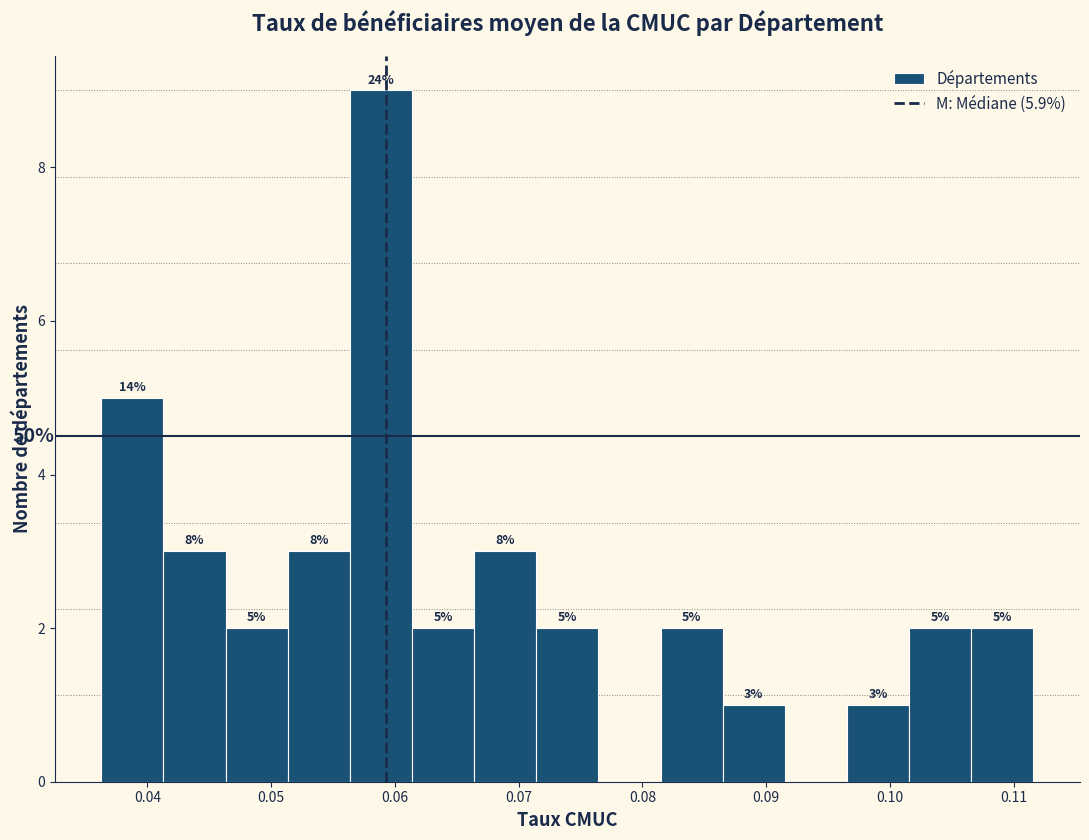

Which range on the x-axis has the tallest bar?

0.056 to 0.061